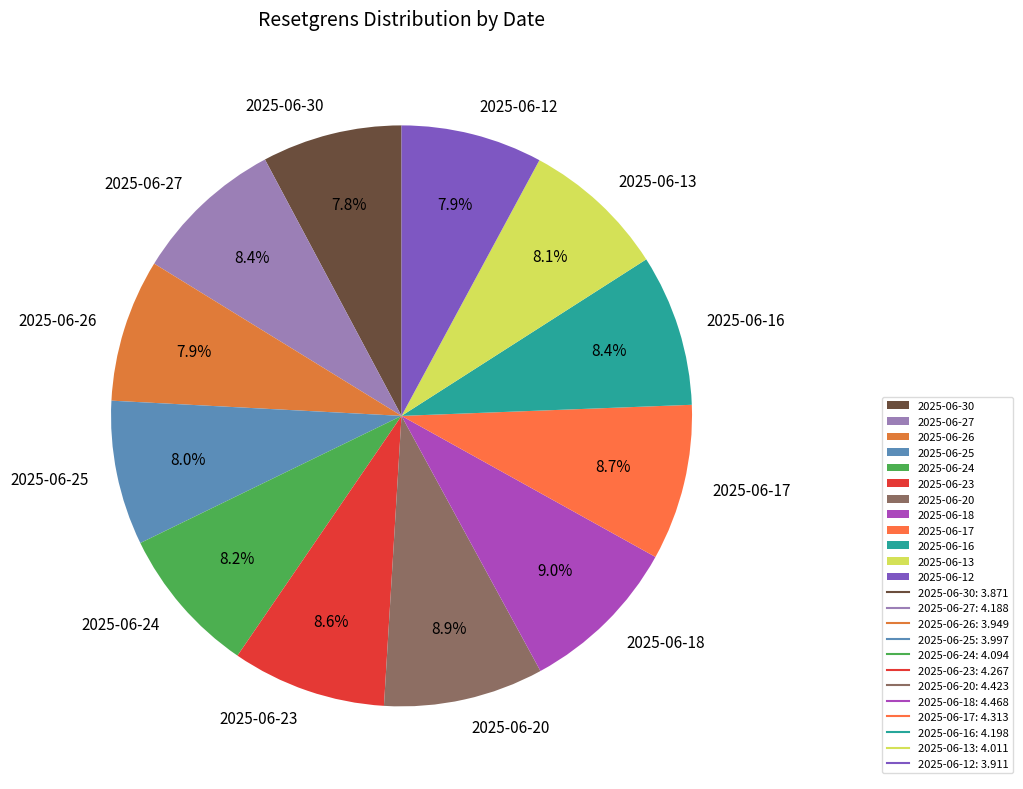

What percentage is the 2025-06-18 slice, to the nearest percent?

9%